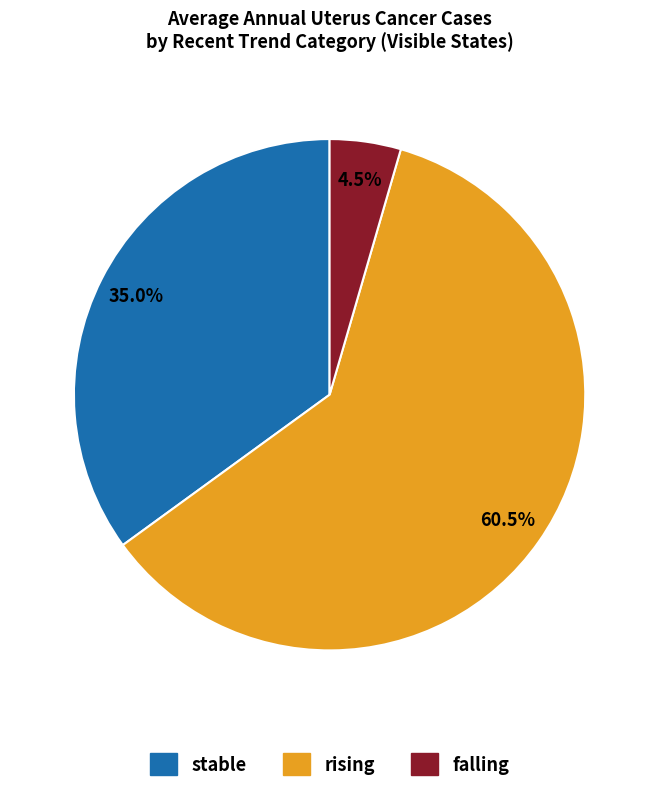

Does any single category account for the majority?

Yes